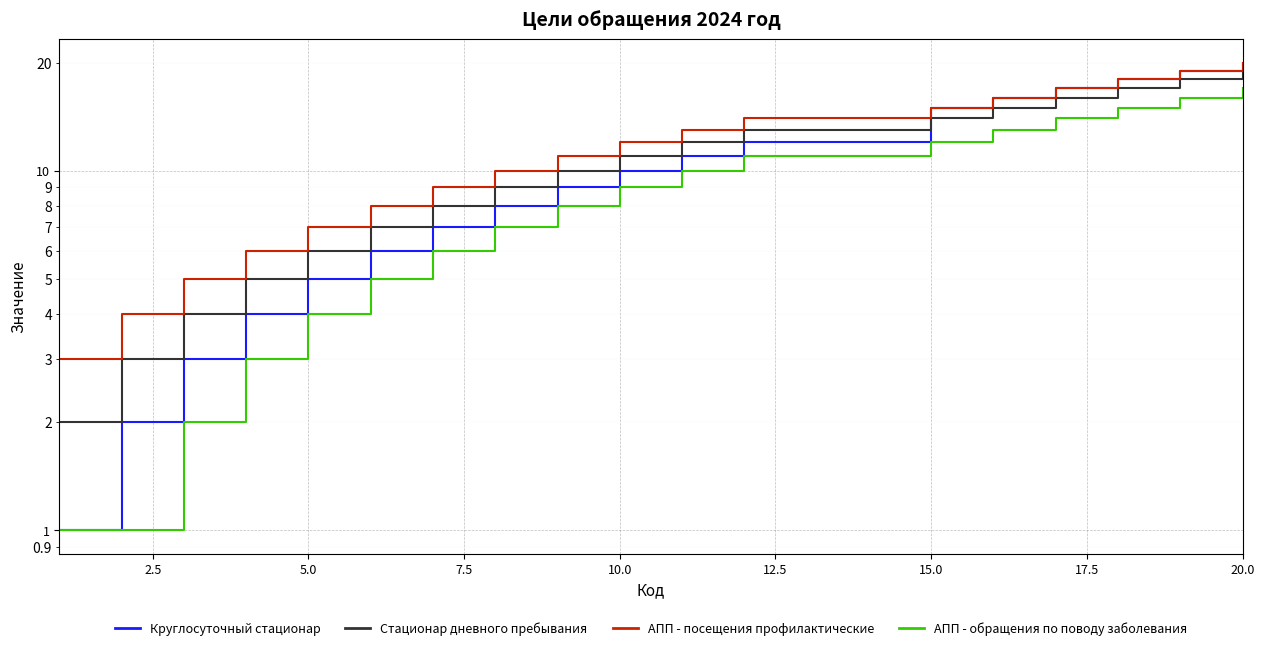

Reading left to right, list all the values displayed in this chart.

Круглосуточный стационар: 1	2	3	4	5	6	7	8	9	10	11	12	15	16	17	18	19	20
Стационар дневного пребывания: 2	3	4	5	6	7	8	9	10	11	12	13	14	15	16	17	18	19
АПП - посещения профилактические: 3	4	5	6	7	8	9	10	11	12	13	14	15	16	17	18	19	20
АПП - обращения по поводу заболевания: 1	1	2	3	4	5	6	7	8	9	10	11	12	13	14	15	16	17